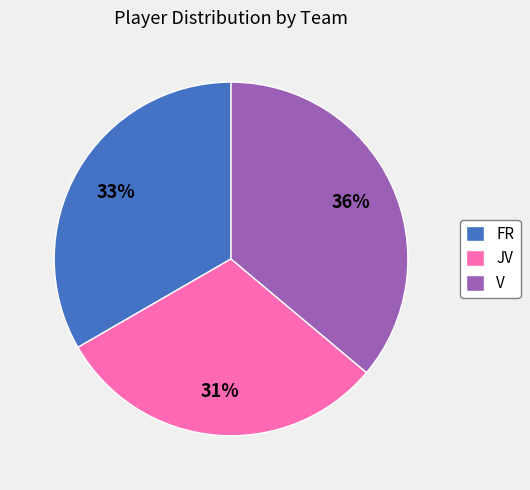

True or false: V accounts for 24% of the total.

False